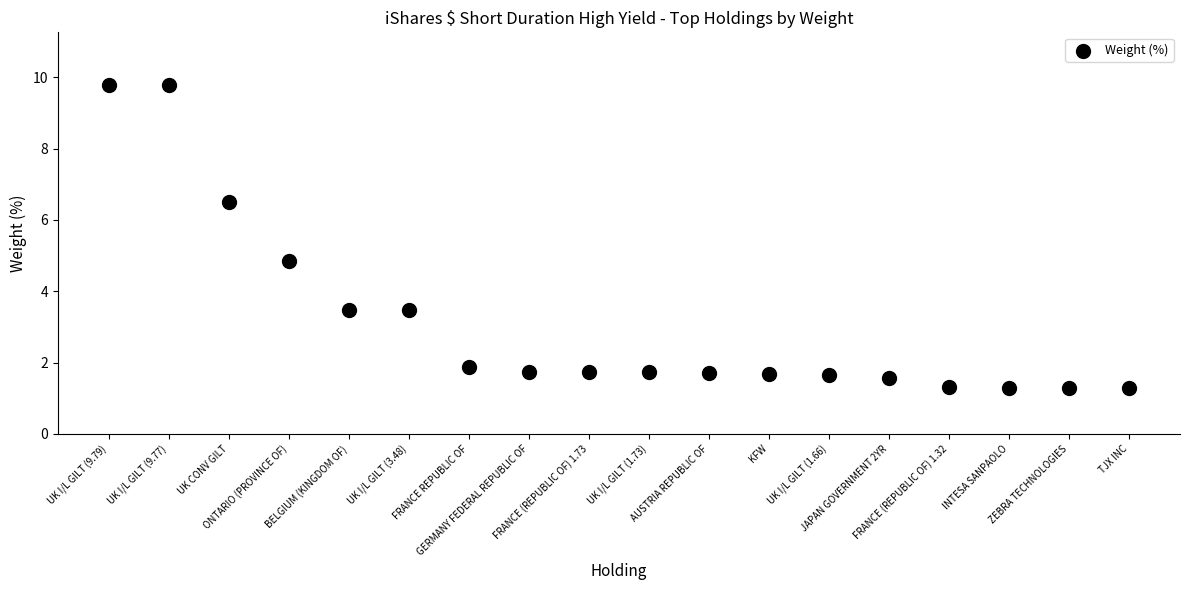

What is the range of Y values (max minus min)?

8.5